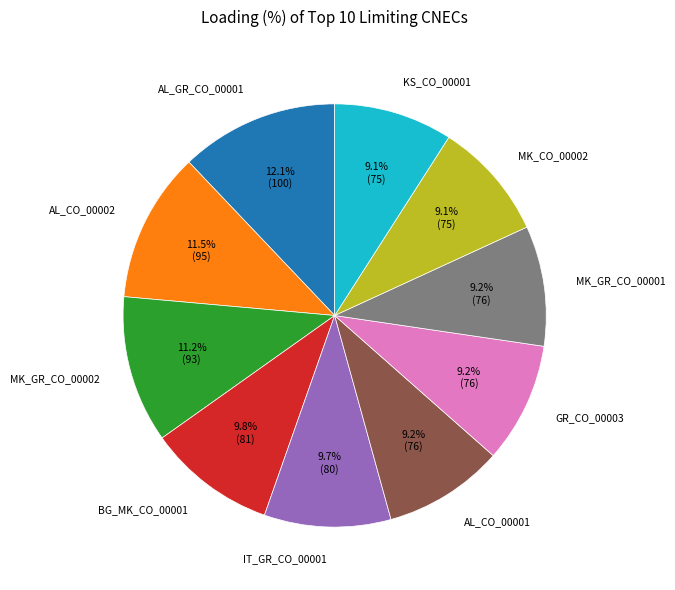

How many segments does this pie chart have?

10